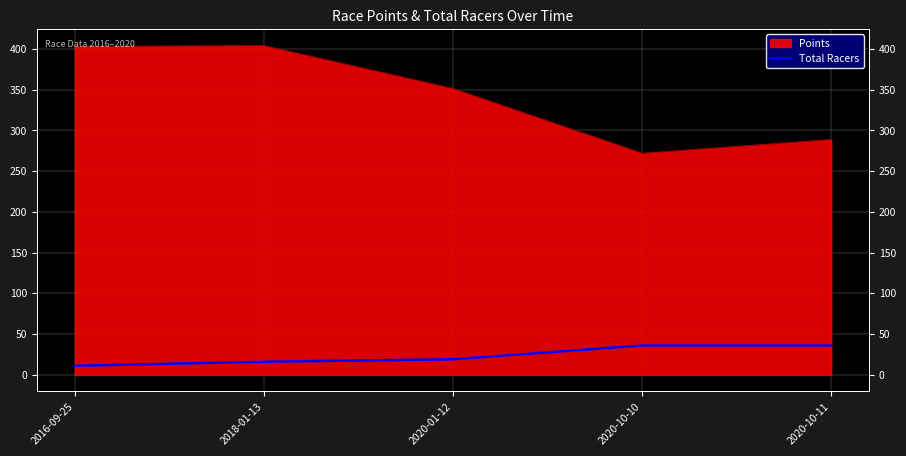

What is the smallest value displayed?

11